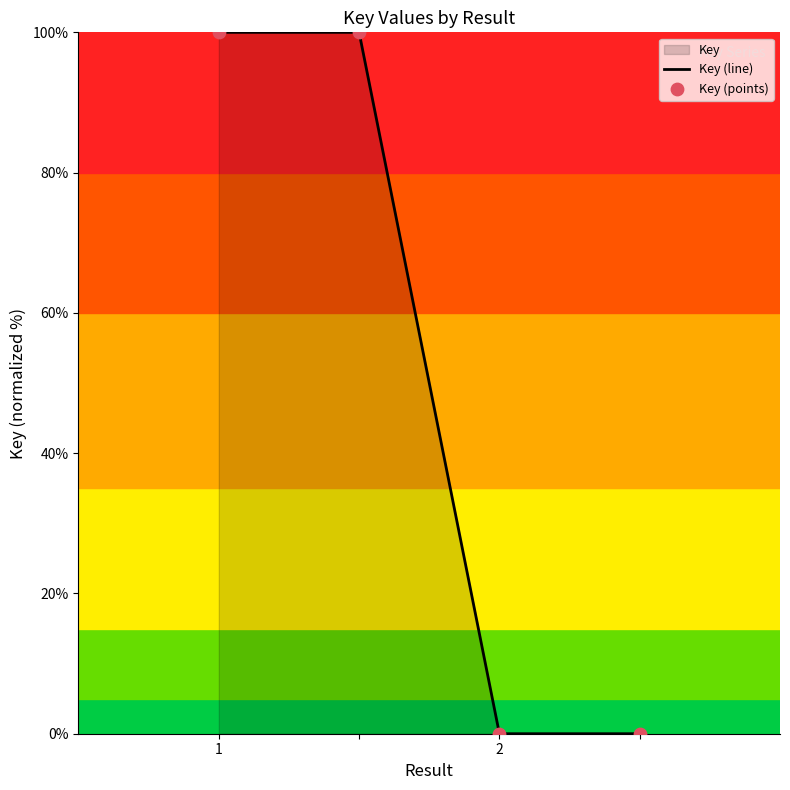

What is the change in value from  to 2?

-100